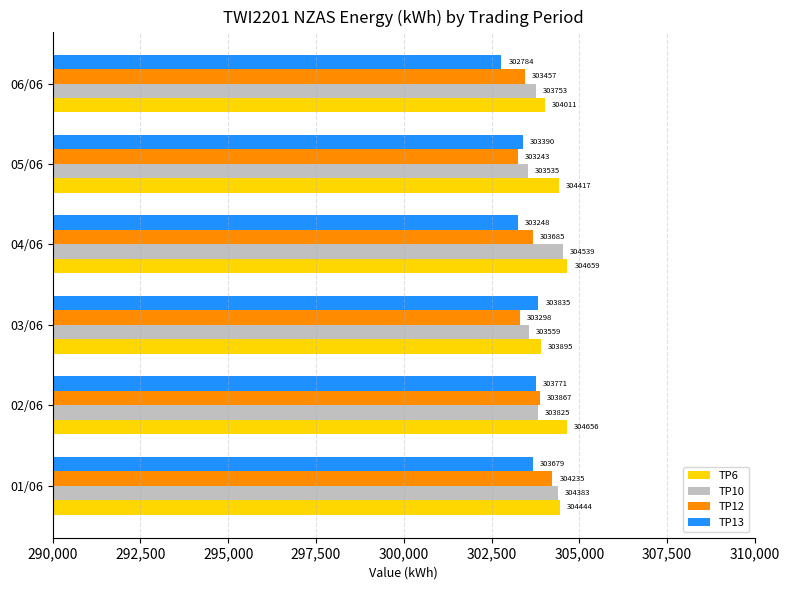

Where is TP12 nearest to the value 303739?

04/06